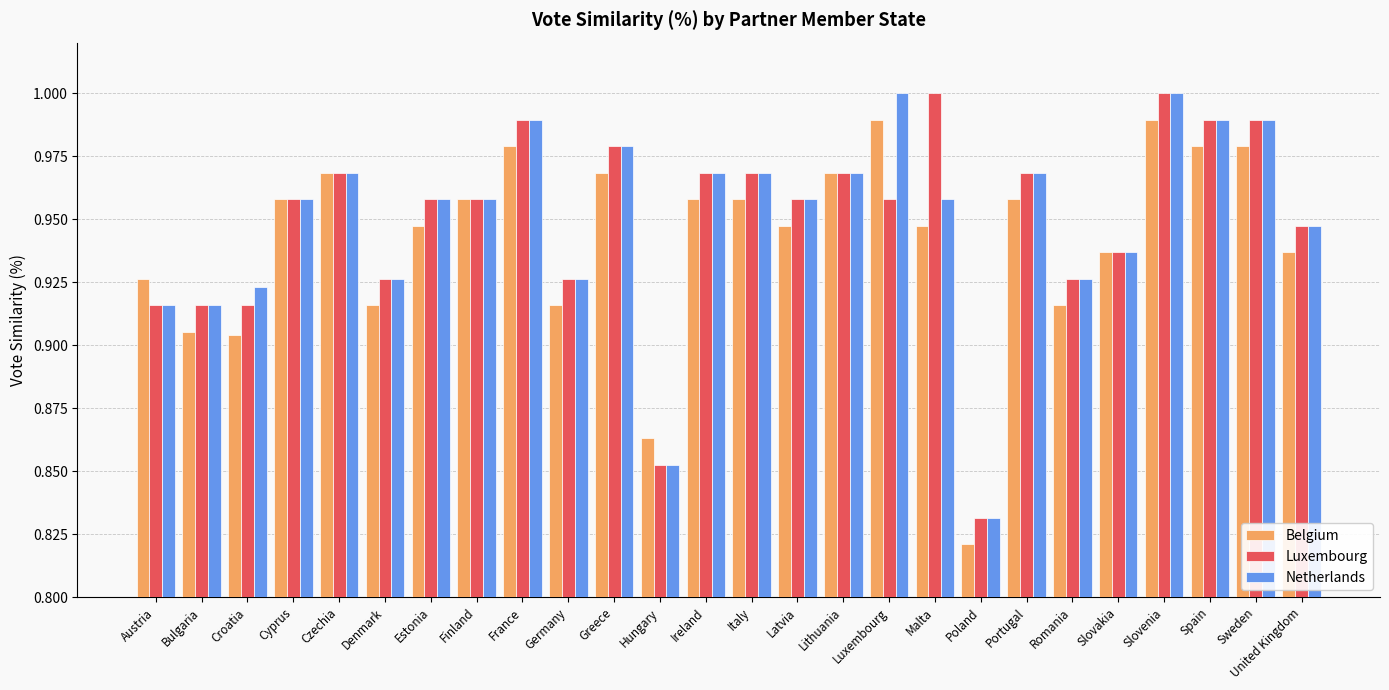

Count the number of categories in the chart.

26